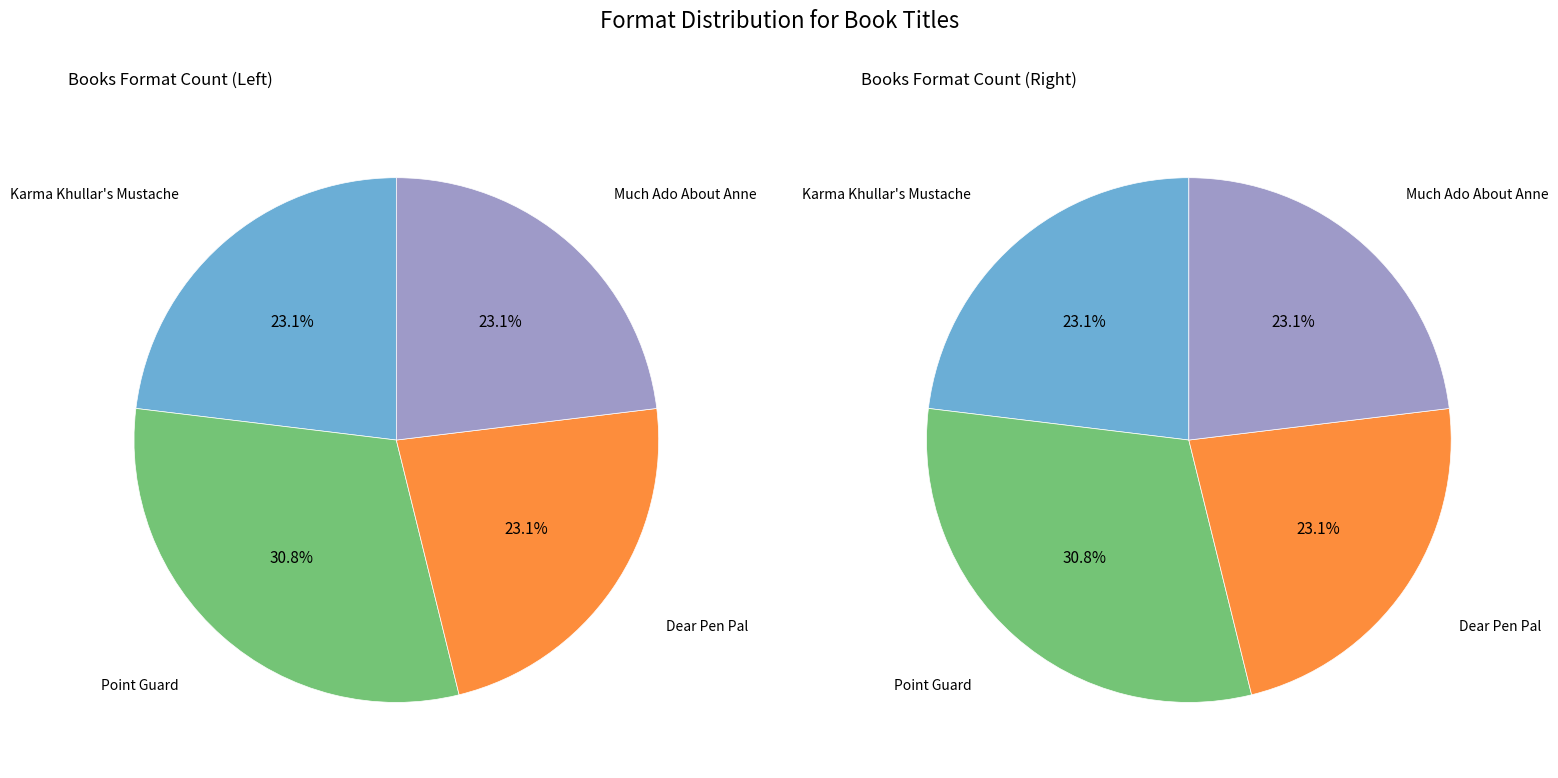

True or false: Karma Khullar's Mustache accounts for 23% of the total.

True